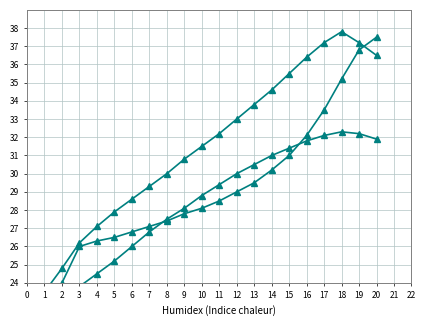

Where is the first local maximum for Max_cycle_scaled?

18